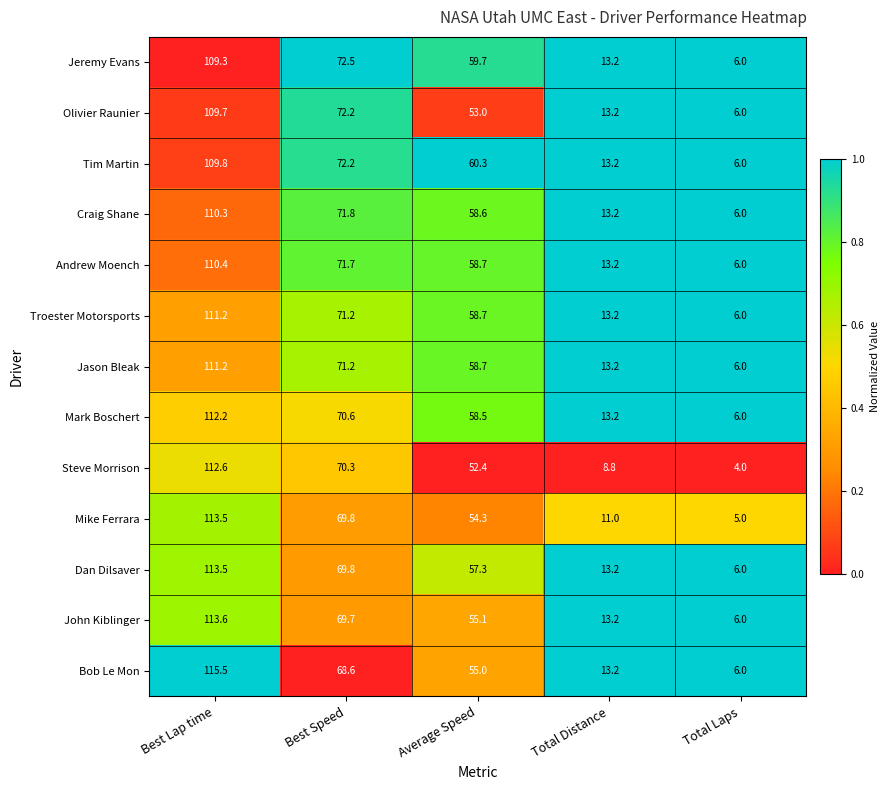

What is the average value of the Mike Ferrara series?

50.7